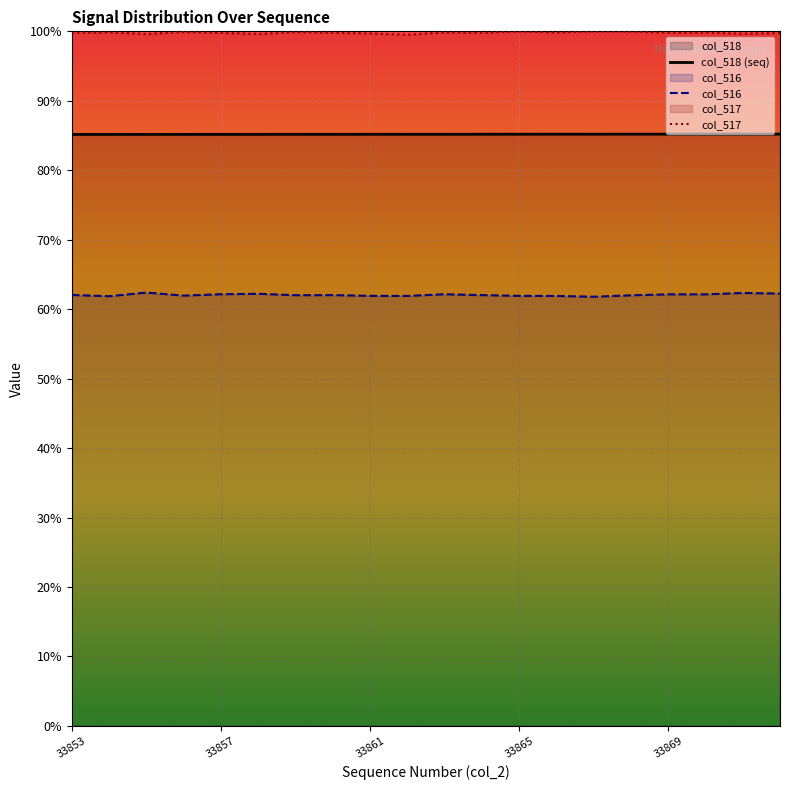

Reading left to right, list all the values displayed in this chart.

col_518: 85.2	85.2	85.2	85.2	85.2	85.2	85.2	85.2	85.2	85.2	85.2	85.2	85.2	85.2	85.2	85.2	85.2	85.2	85.2	85.2
col_516: 62.0	61.9	62.4	61.9	62.1	62.2	62.0	62.0	61.9	61.9	62.1	62.0	61.9	61.9	61.8	62.0	62.1	62.1	62.3	62.2
col_517: 99.8	99.9	99.6	99.9	99.8	99.6	99.9	99.8	99.7	99.5	99.8	99.8	100.0	99.8	100.0	100.0	99.8	99.8	99.7	99.8